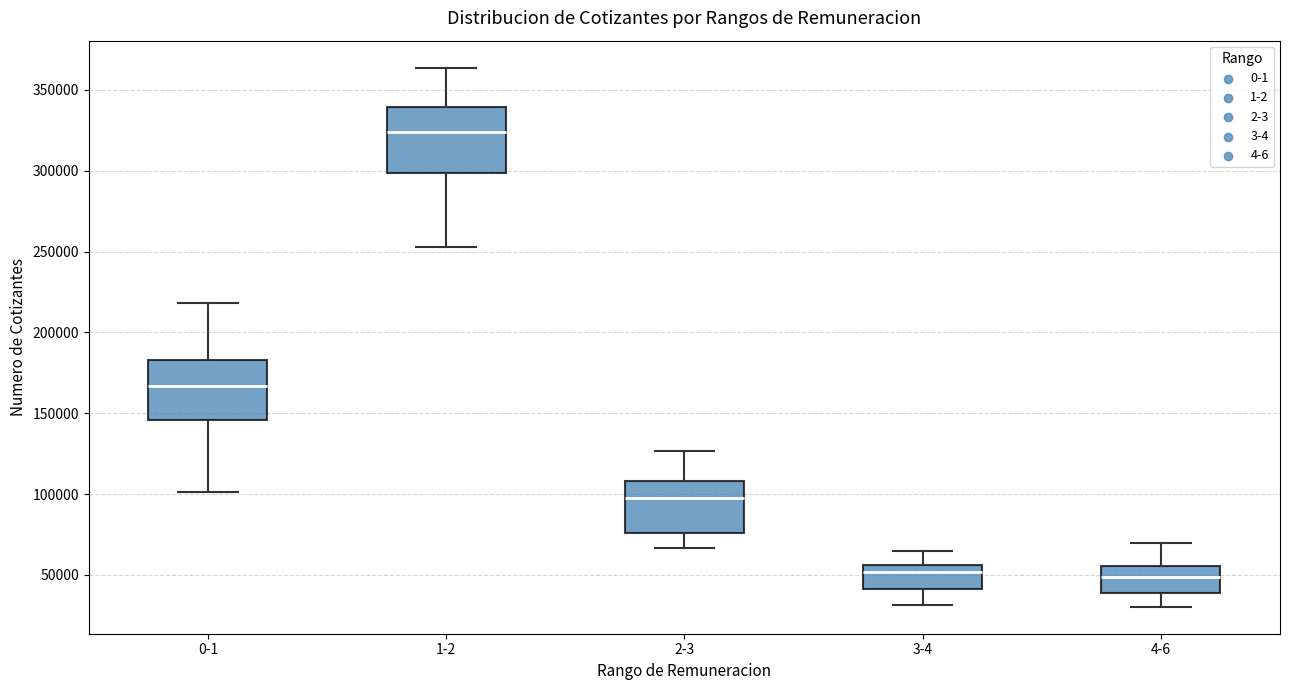

Which box has the highest median line?

1-2